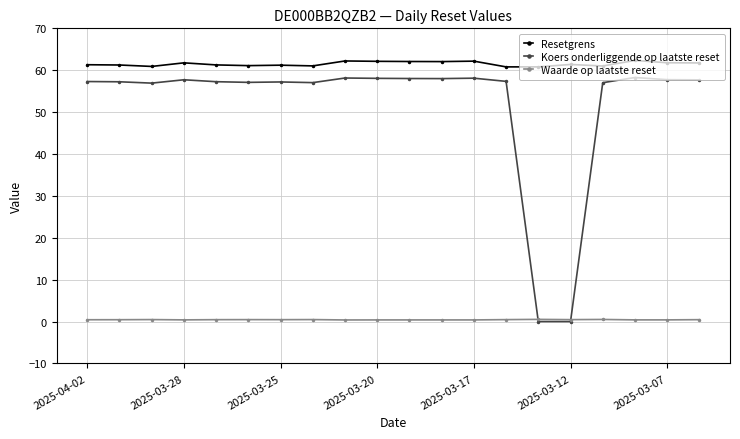

Rank the series by their maximum value, from lowest to highest.

Waarde op laatste reset, Koers onderliggende op laatste reset, Resetgrens